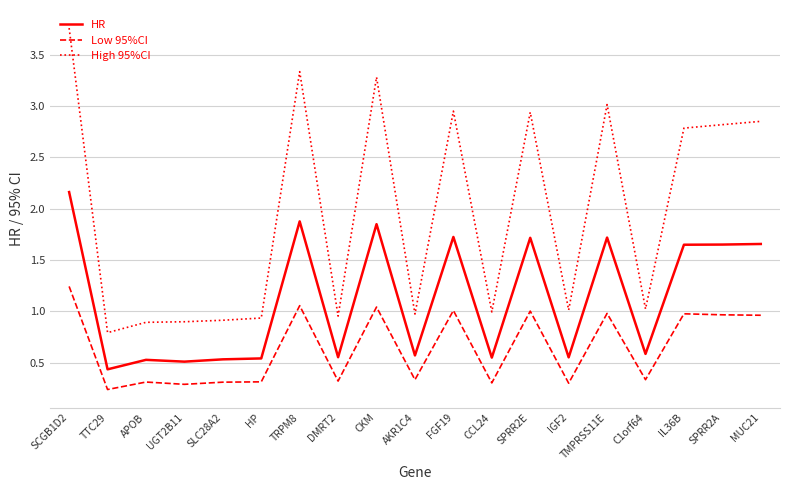

At which label does High 95%CI first exceed 1?

SCGB1D2